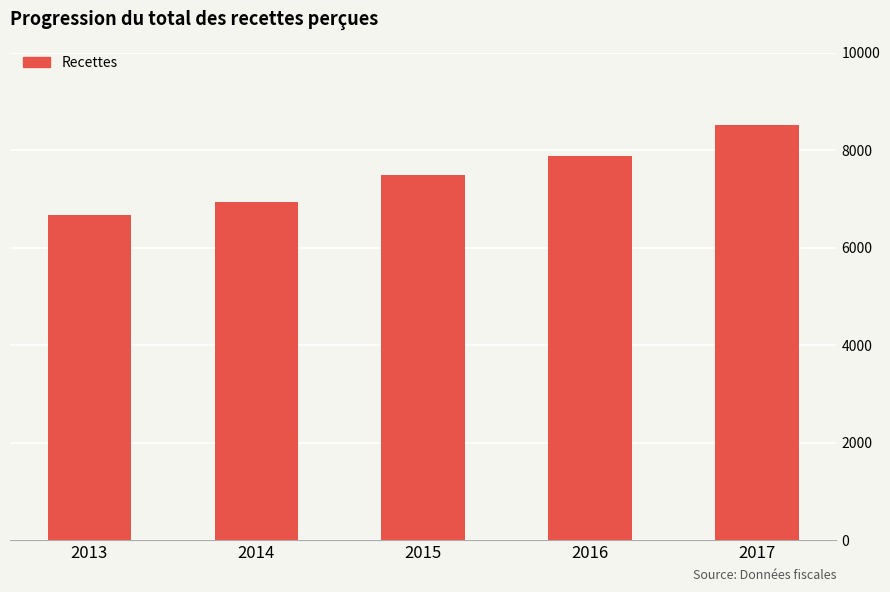

List the labels in order of value, largest first.

2017, 2016, 2015, 2014, 2013